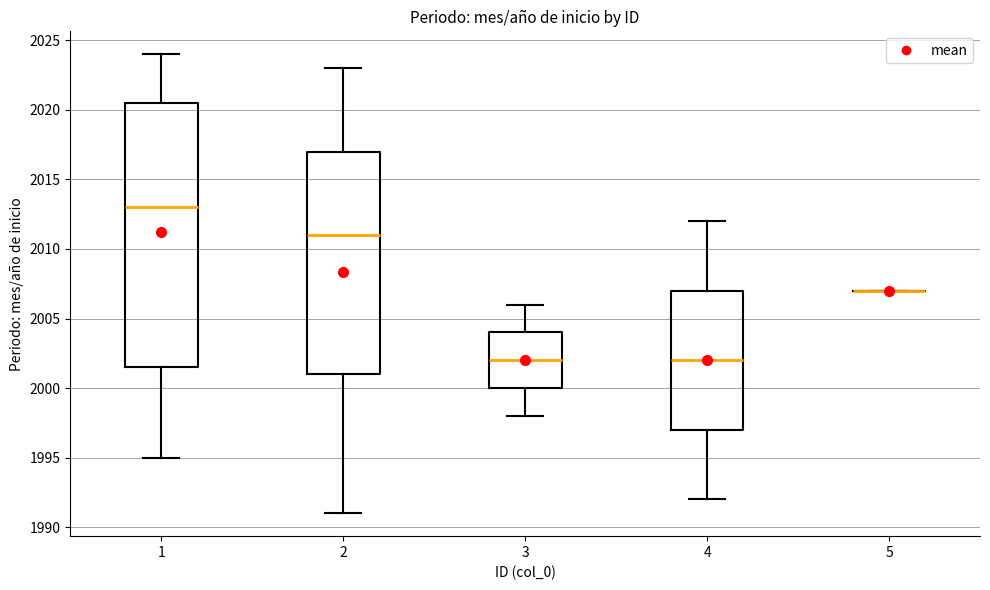

Which box is the tallest, from its lower edge to its upper edge?

1